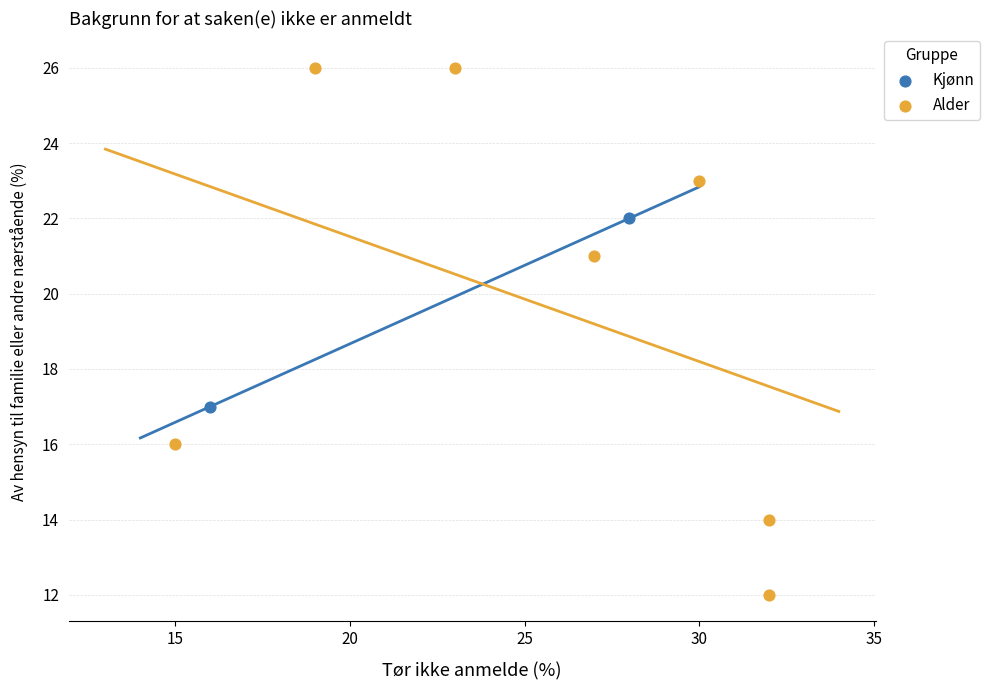

Which series contains the lowest Y value?

Alder